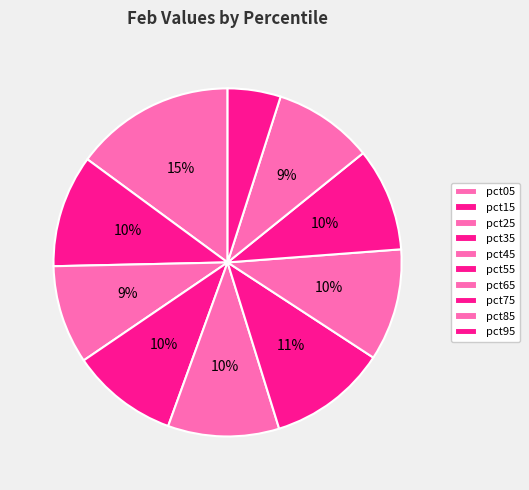

To the nearest percent, what percentage of the pie is pct55?

11%